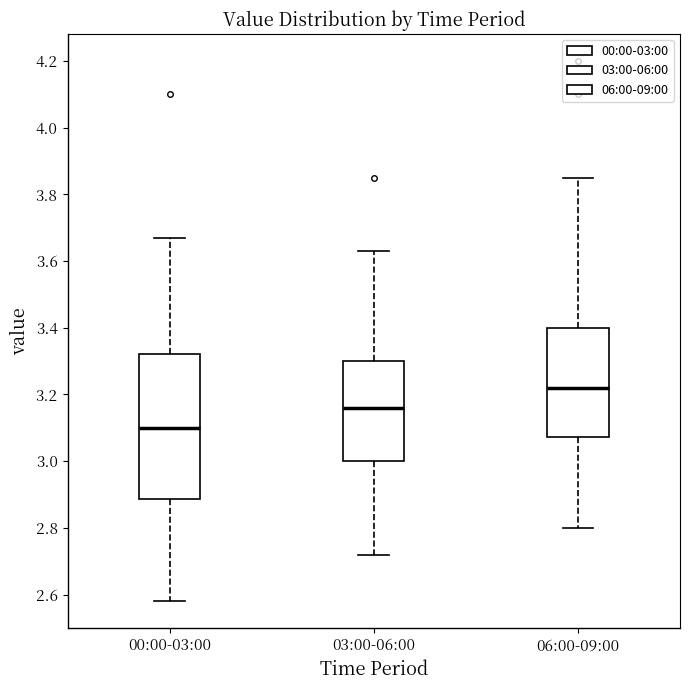

Which box has the highest median line?

06:00-09:00